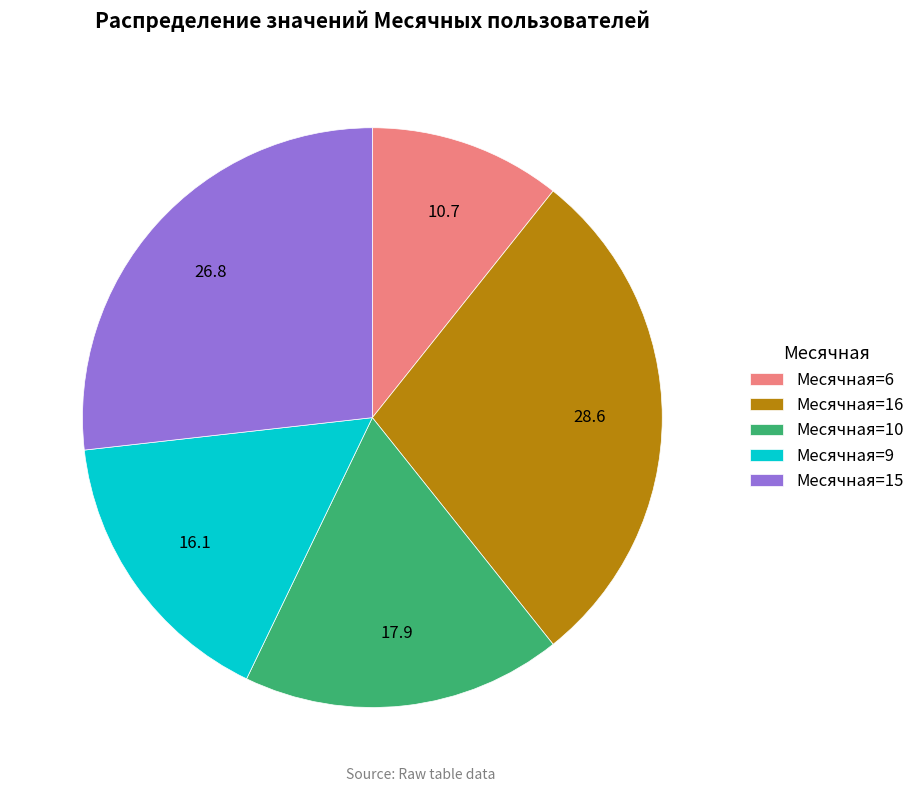

True or false: Месячная=9 accounts for 2% of the total.

False